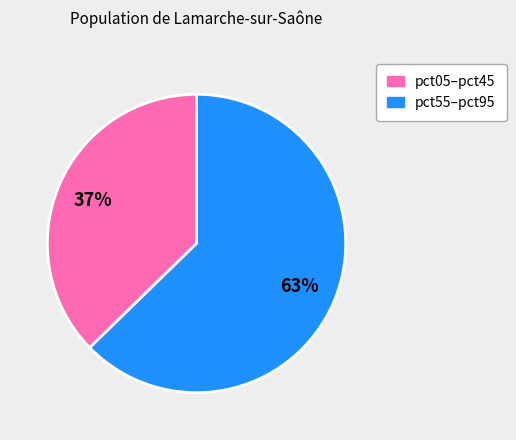

To the nearest percent, what is the average slice percentage?

50%